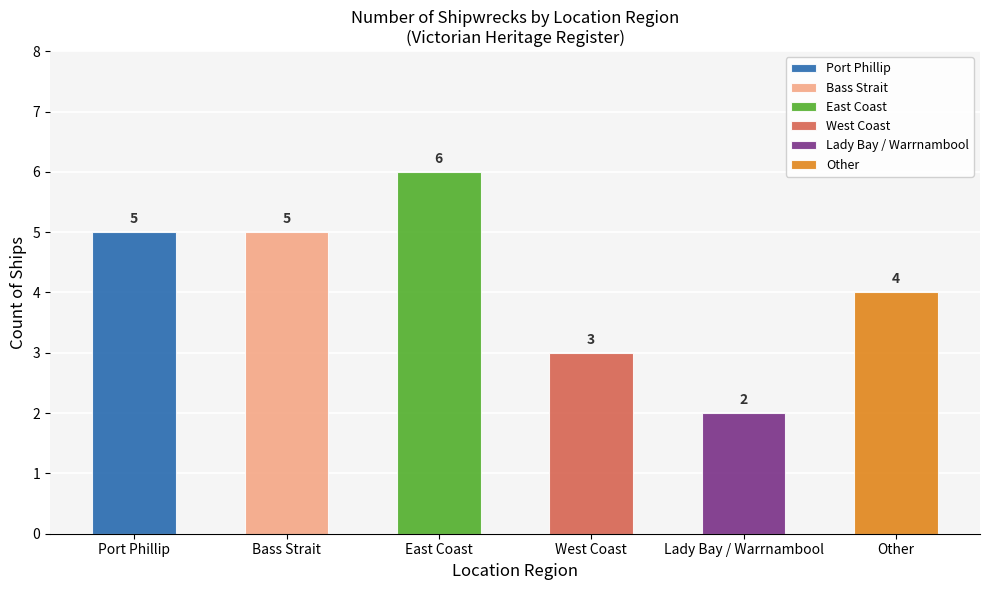

Where is the data nearest to the value 4?

Other